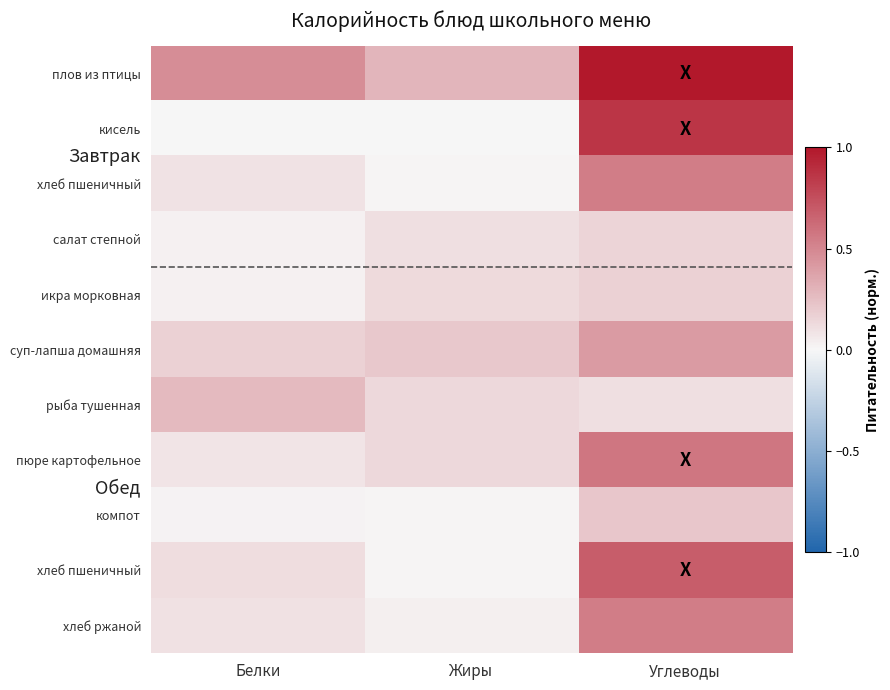

At how many categories does at least one series exceed 0?

3